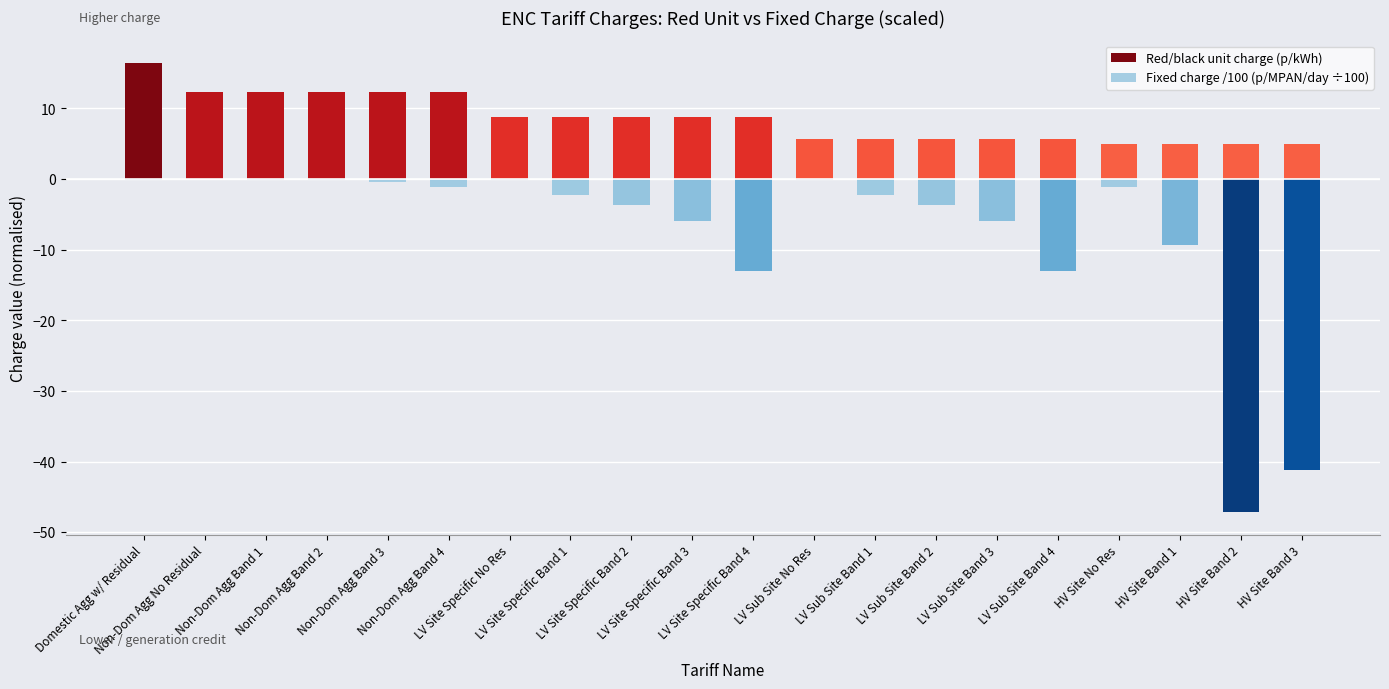

Which series changed the most between Non-Dom Agg Band 2 and LV Site Specific Band 3?

Fixed charge /100 (p/MPAN/day ÷100)